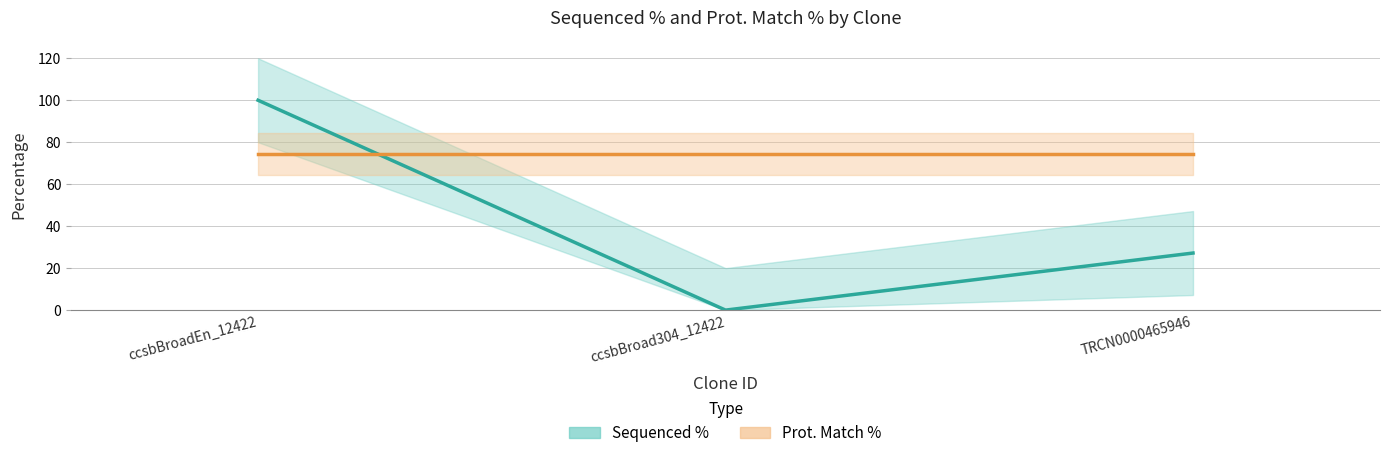

At how many categories does at least one series exceed 96?

1